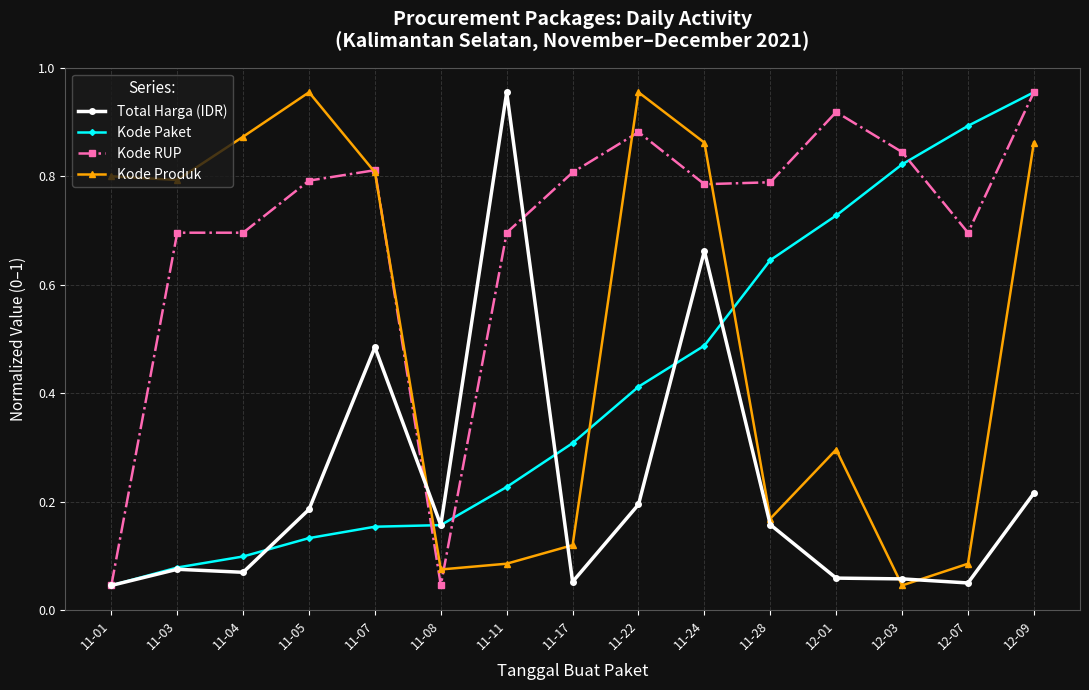

What are all the series names shown in the legend?

Total Harga (IDR), Kode Paket, Kode RUP, Kode Produk